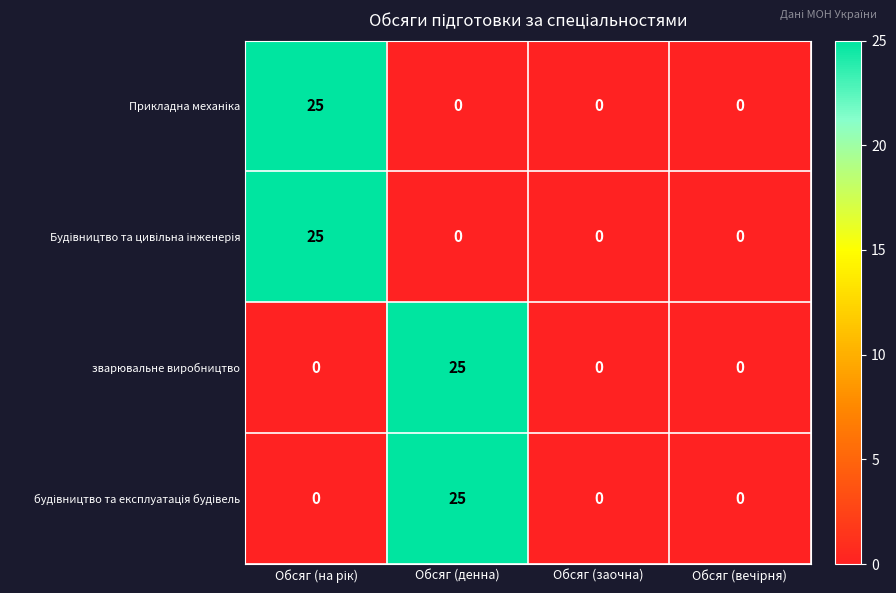

Count the зварювальне виробництво values in the range 0 to 25.

4